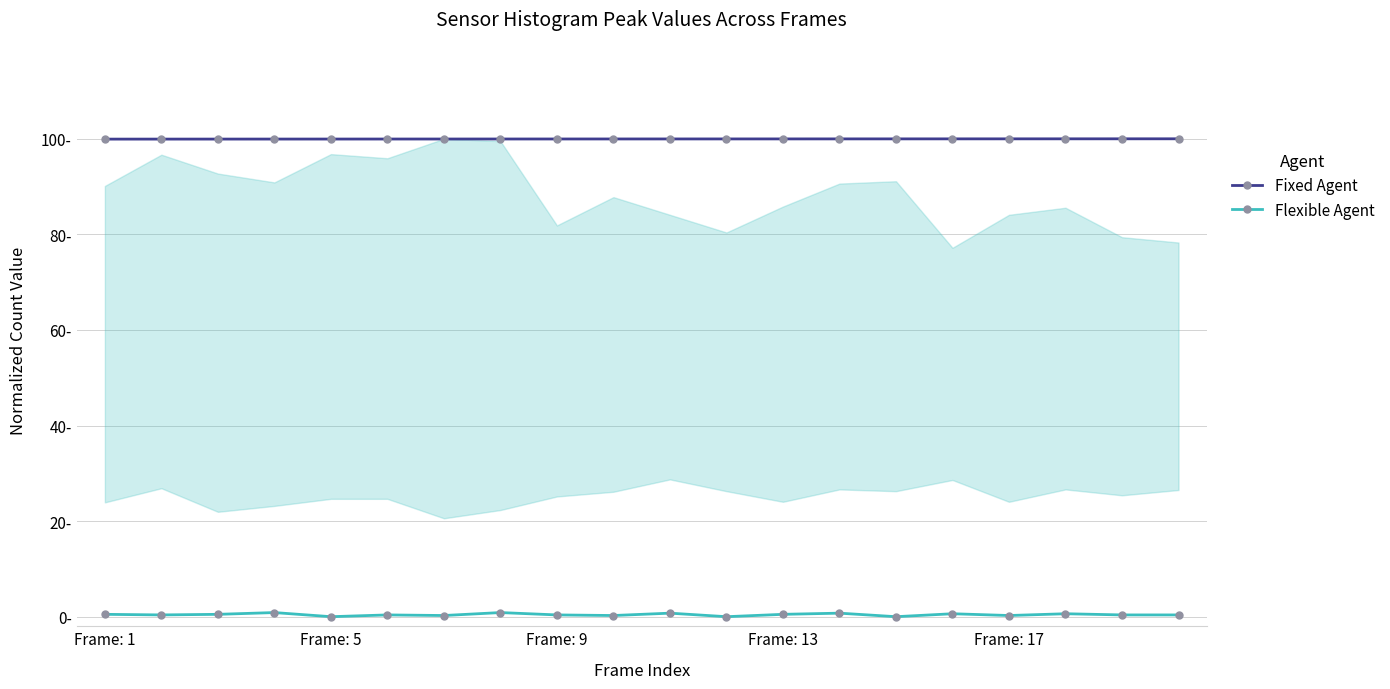

Which has a higher value, 12 or 5?

12